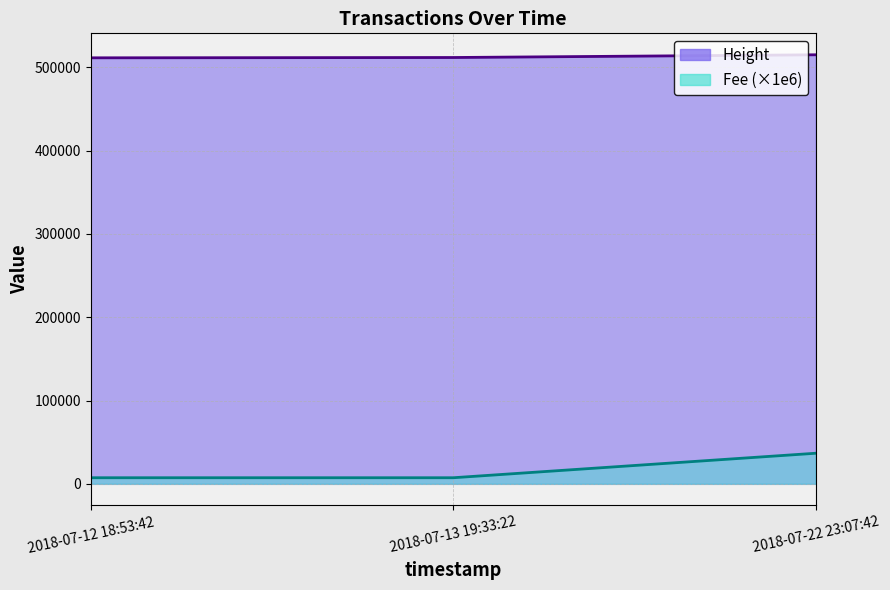

Which series changed the most between 2018-07-12 18:53:42 and 2018-07-13 19:33:22?

Height